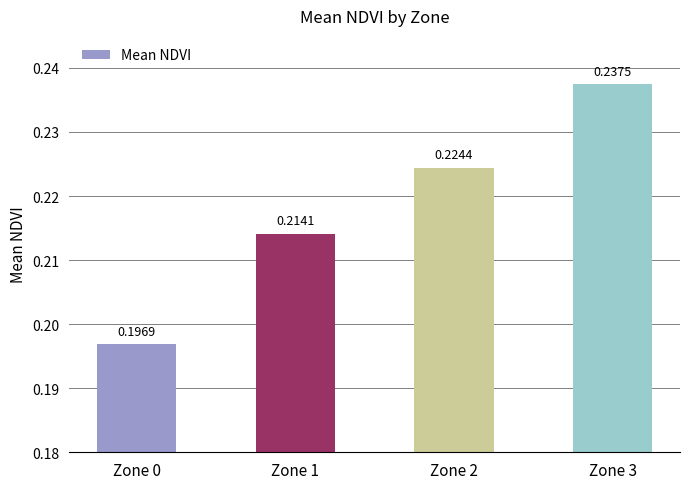

The chart shows a value of 0.1 at Zone 2. True or false?

False